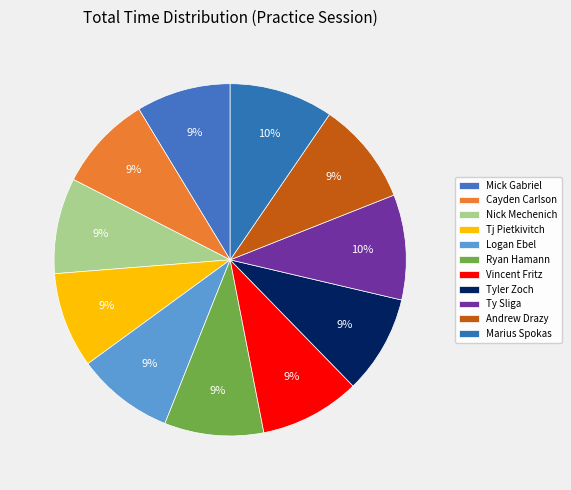

Does Vincent Fritz represent more than half of the total?

No